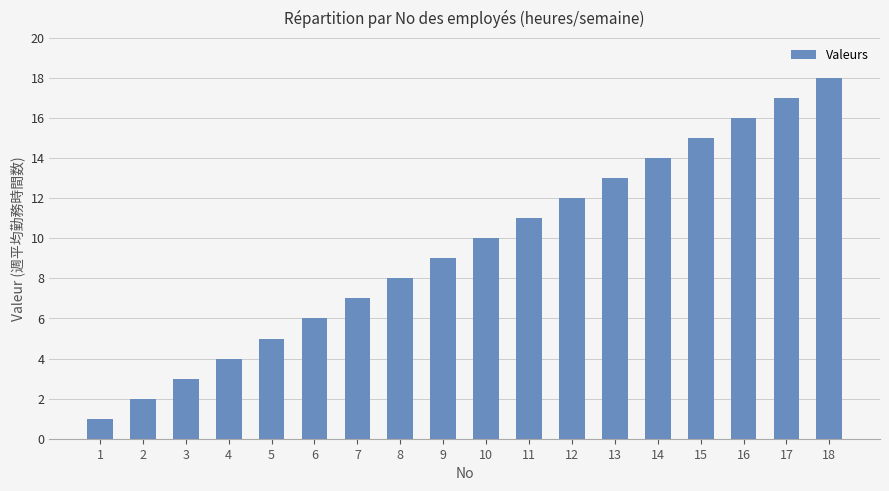

Are the bars grouped side by side (vs. stacked)?

No